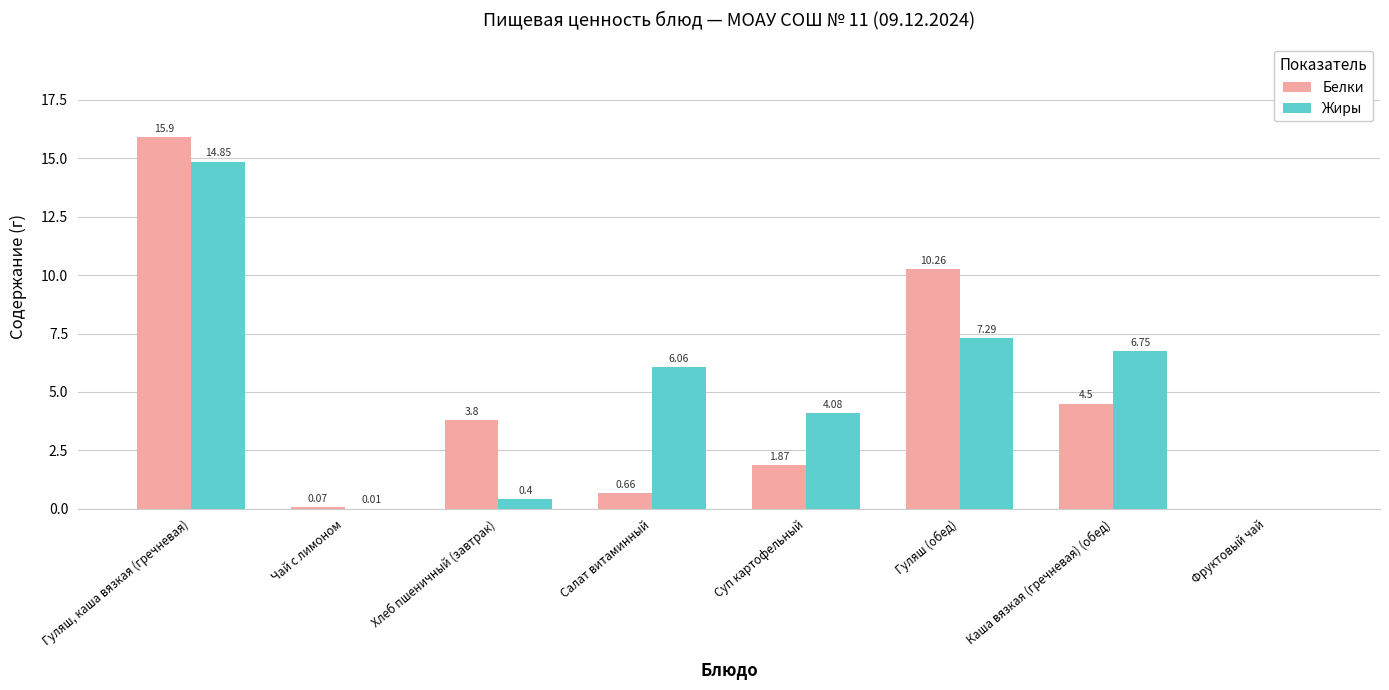

What is the sum of all Жиры values?

39.4